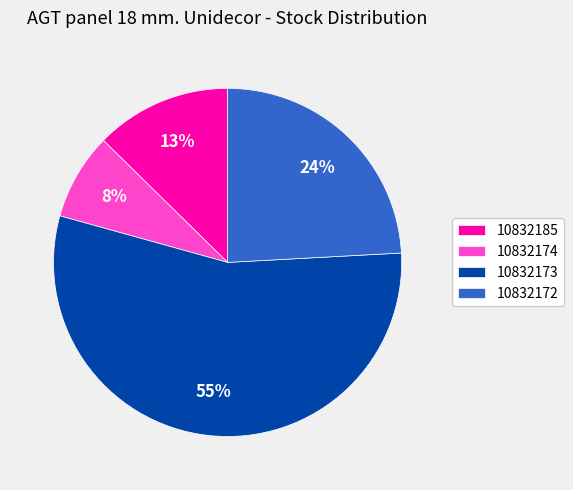

Count the number of slices in the pie.

4